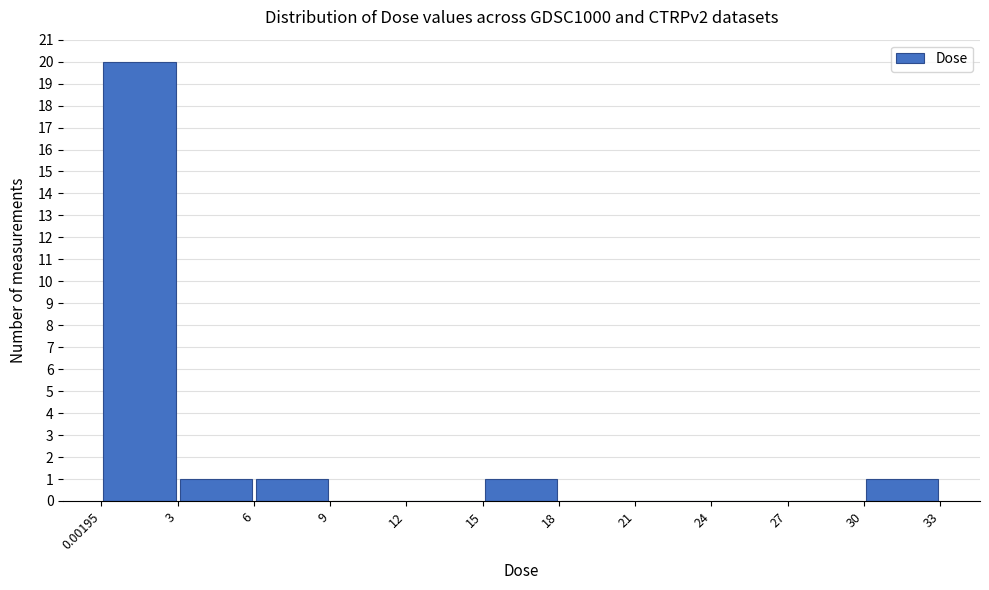

Which range on the x-axis has the tallest bar?

0.00195 to 3